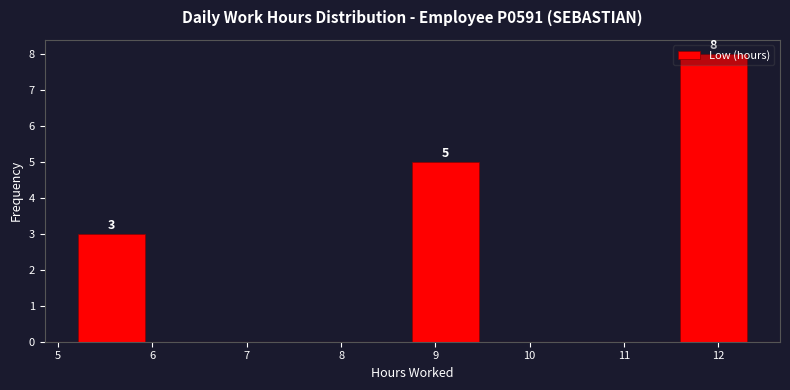

Over which range of the x-axis is the bar tallest?

11.6 to 12.3